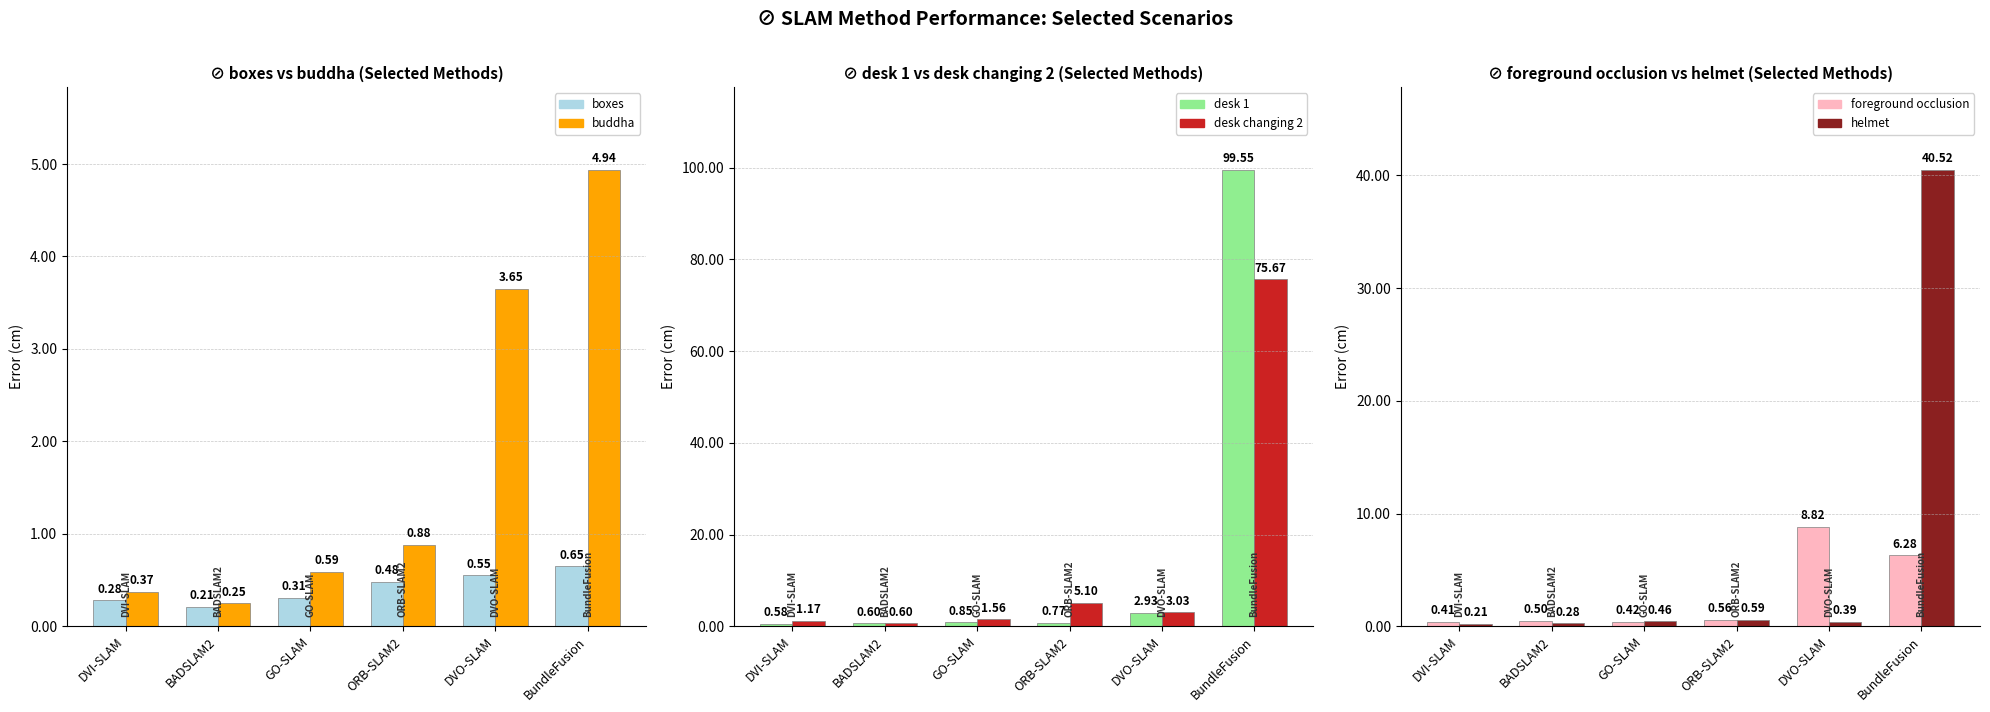

How many groups of bars are there?

6